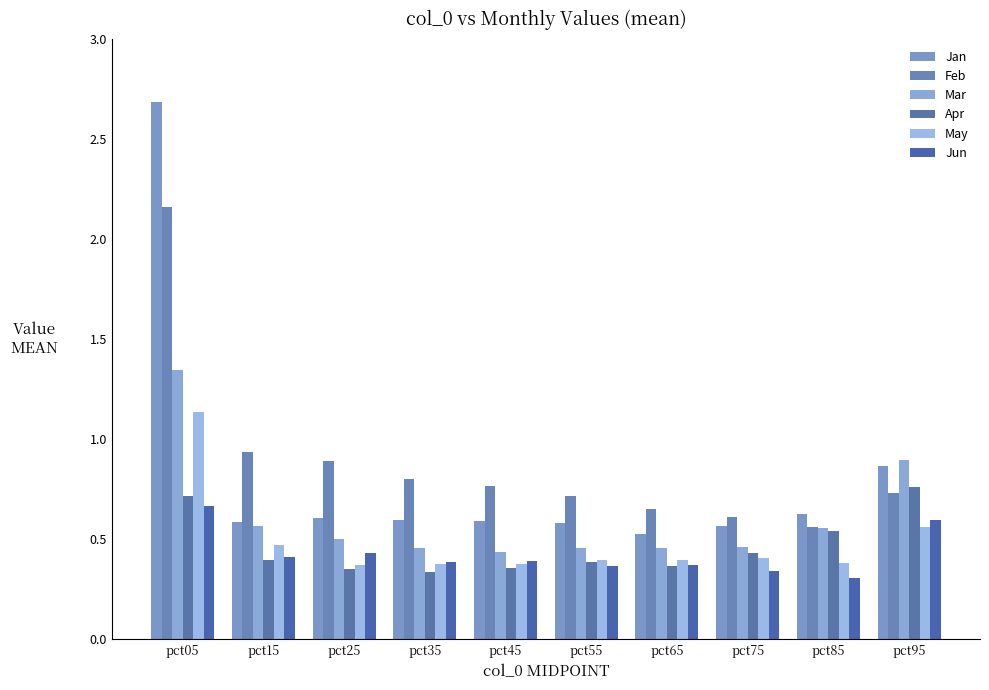

True or false: Apr has a value of 0.3 at pct95.

False